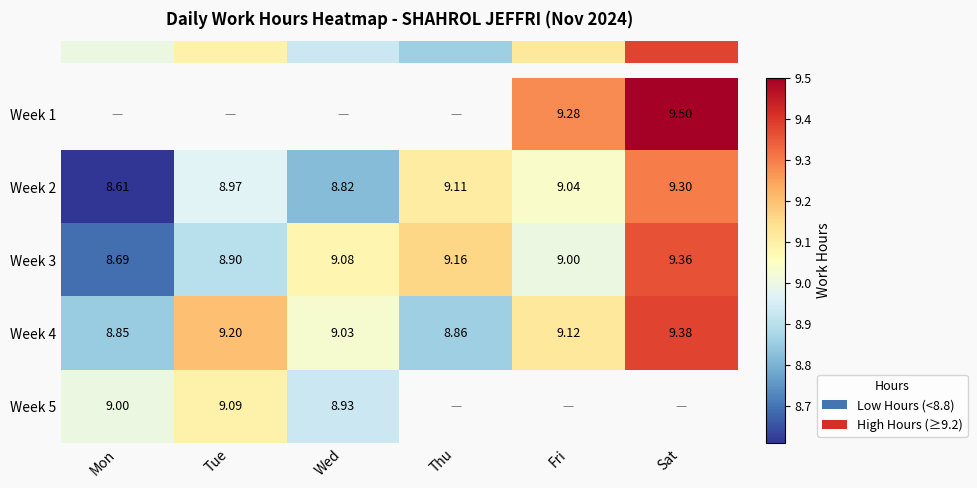

Which has a higher value, Sat or Fri?

Sat